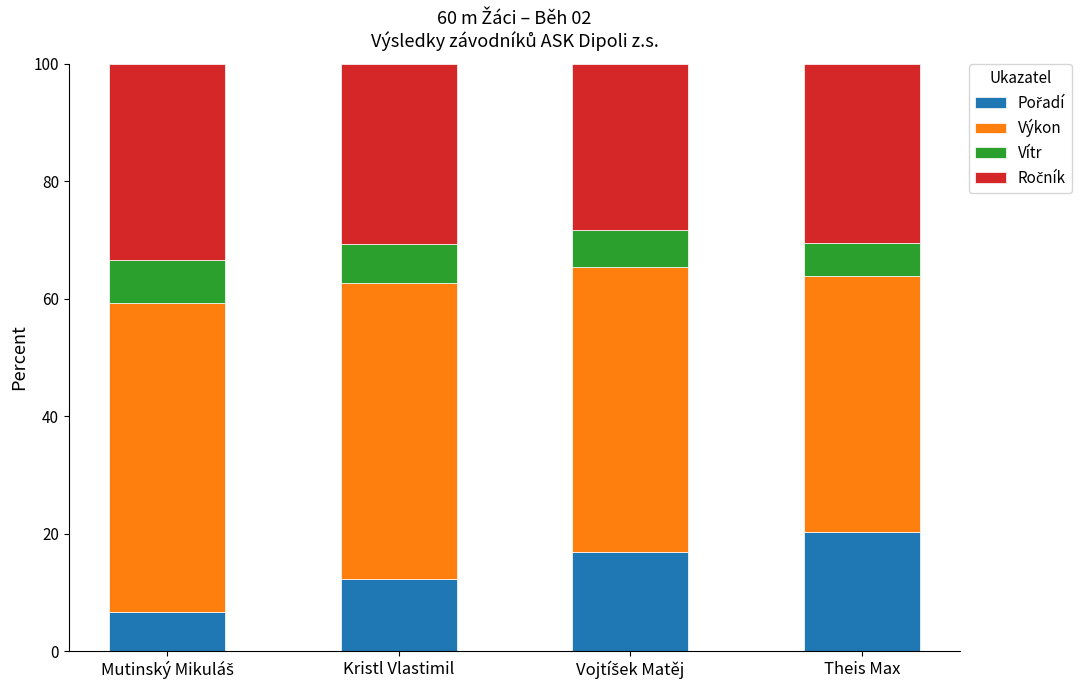

What is the value of the Pořadí bar at the 3rd from the left?

17.0